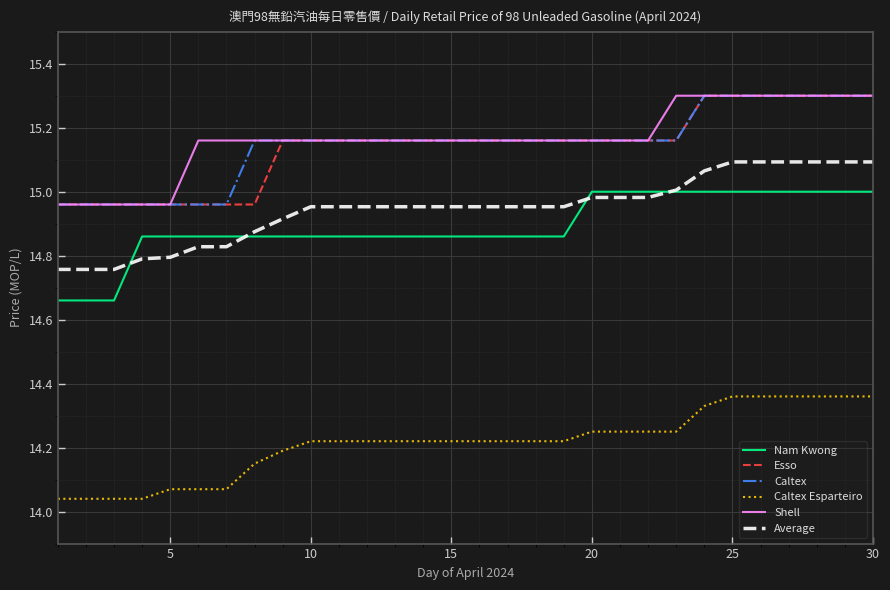

True or false: Shell and Caltex Esparteiro cross at least once.

False